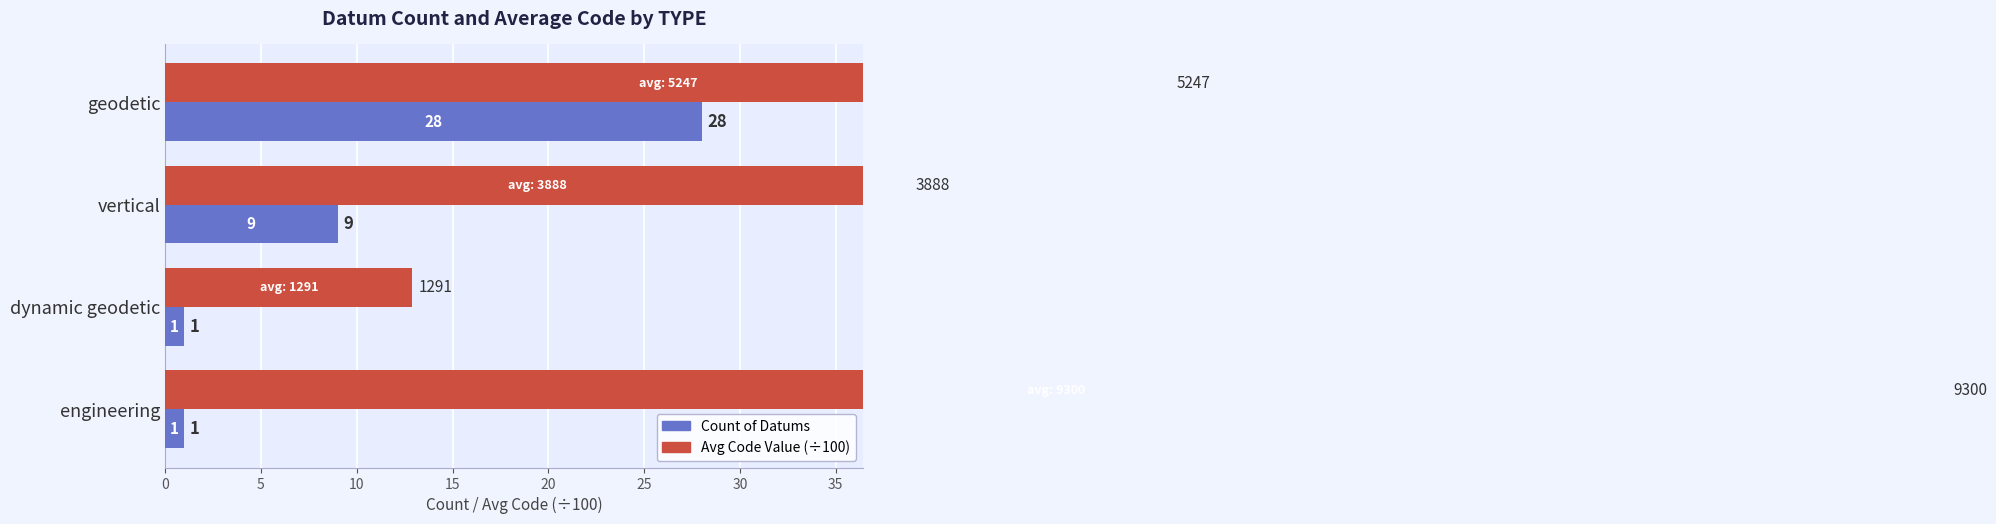

What is the average value of the Avg Code Value (÷100) series?

49.3